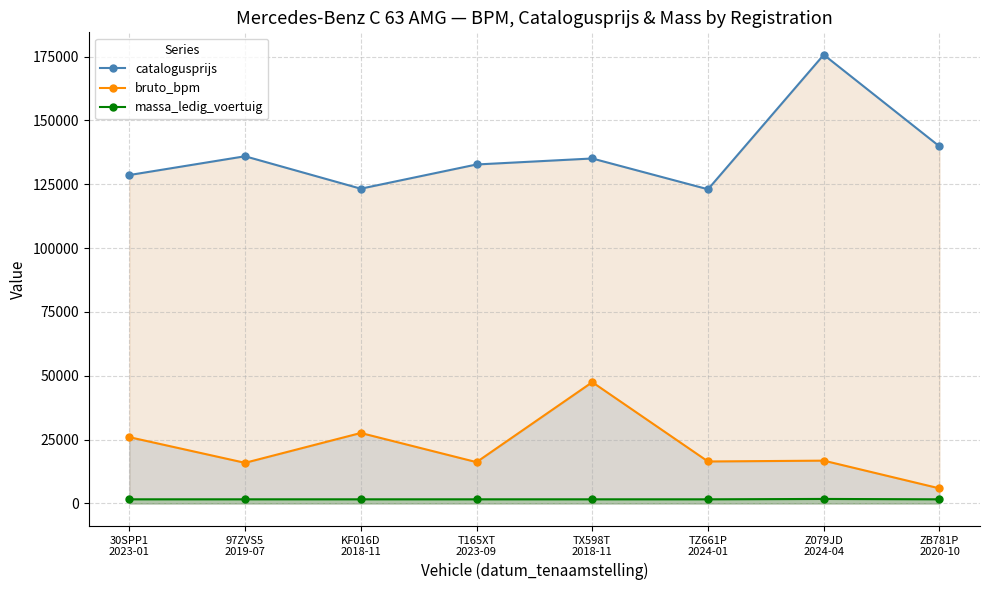

How many interior local valleys does the bruto_bpm series have?

3